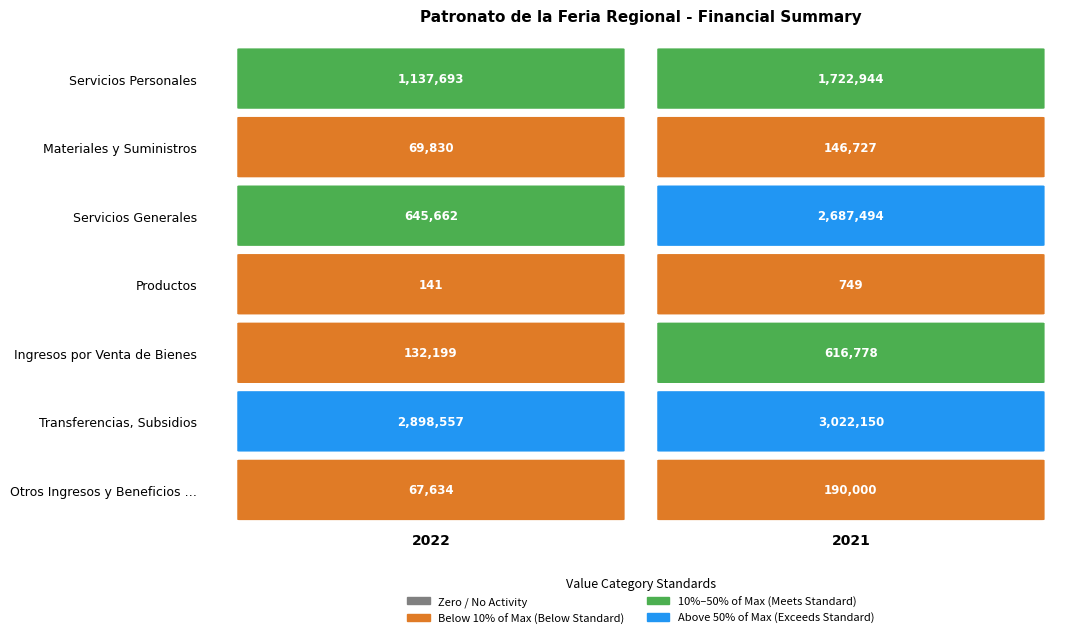

Where is Materiales y Suministros nearest to the value 108278?

2022